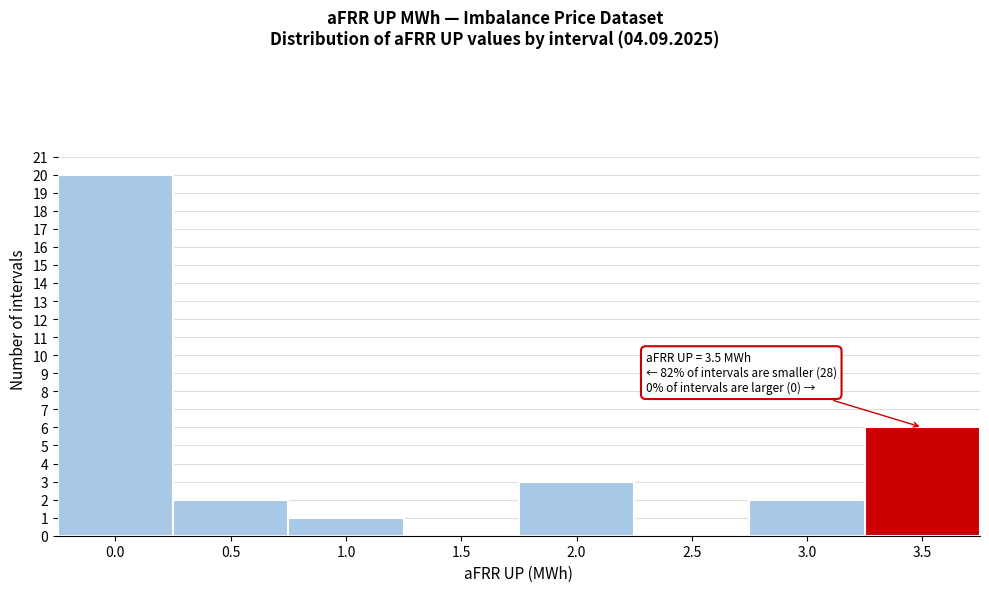

Reading right to left, transcribe all the data shown in this chart.

3.5=6	3.0=2	2.5=0	2.0=3	1.5=0	1.0=1	0.5=2	0.0=20